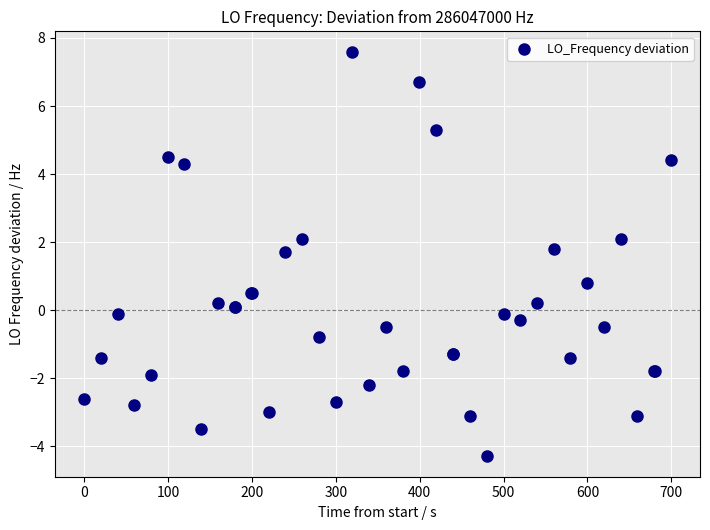

What Y value in the scatter plot is closest to 1?

0.8